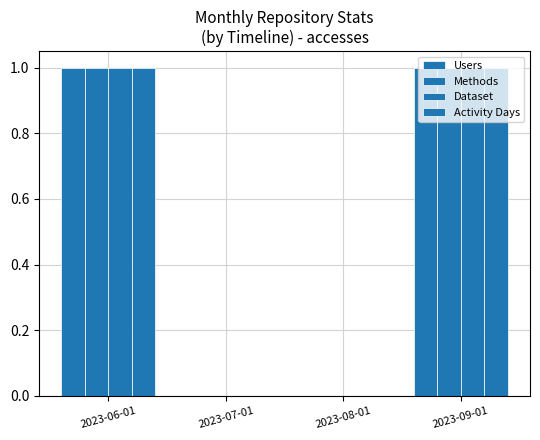

How many data points does each series have?

4